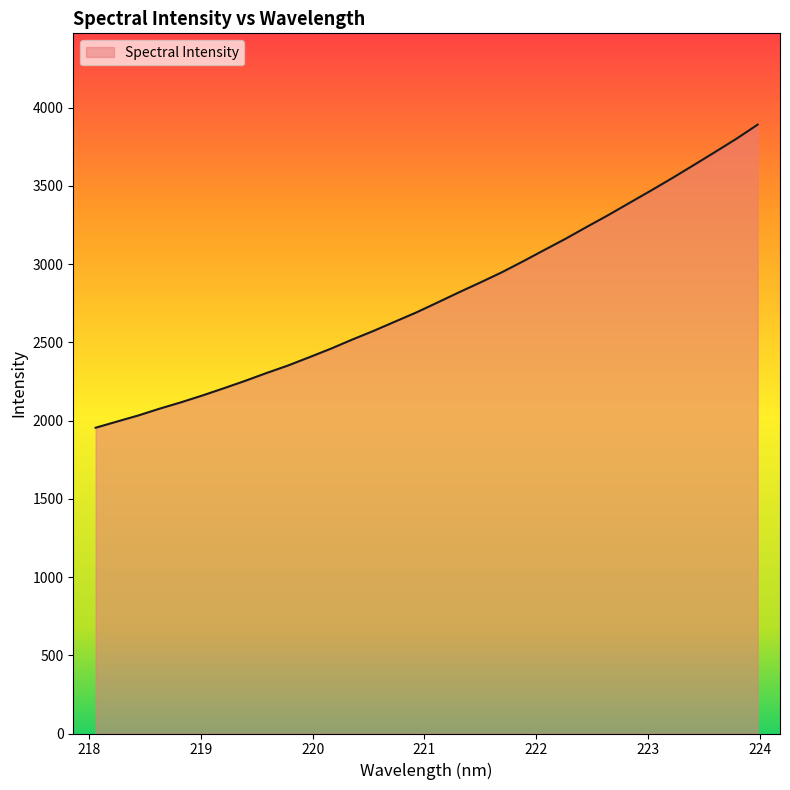

What is the maximum value shown in the chart?

3890.8